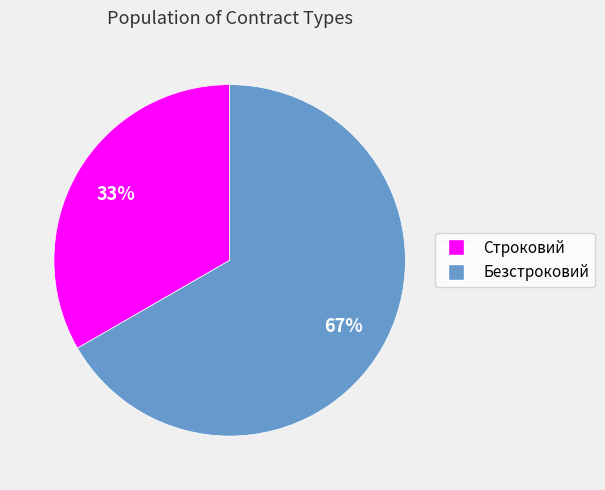

To the nearest percent, what is the combined percentage of Строковий and Безстроковий?

100%